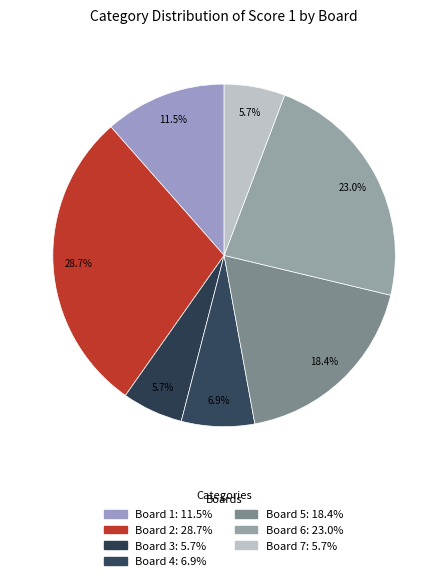

What percentage is the Board 3 slice, to the nearest percent?

6%